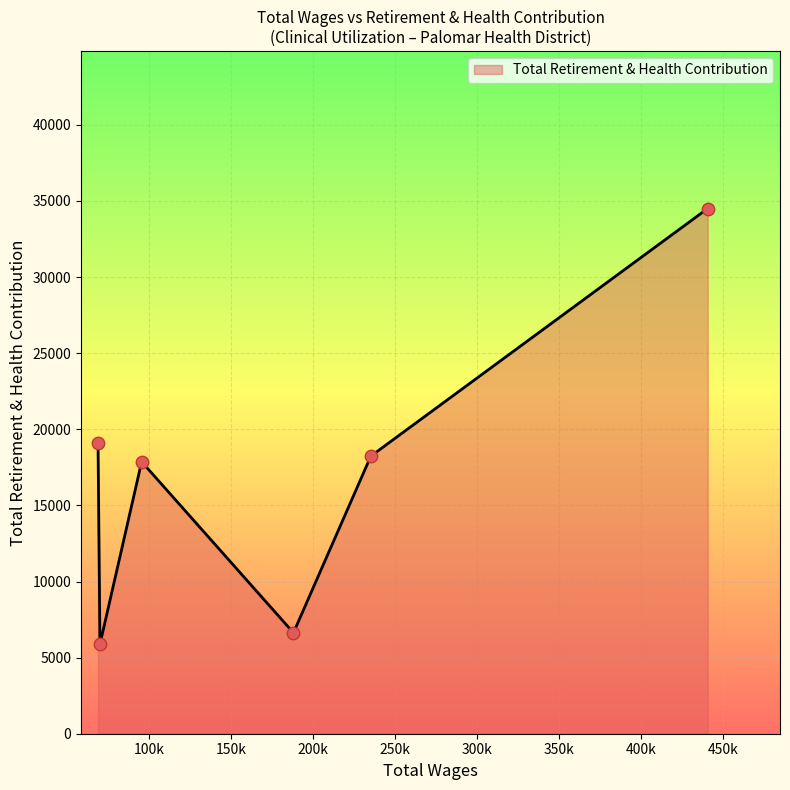

What is the difference between the second highest and minimum values?

13206